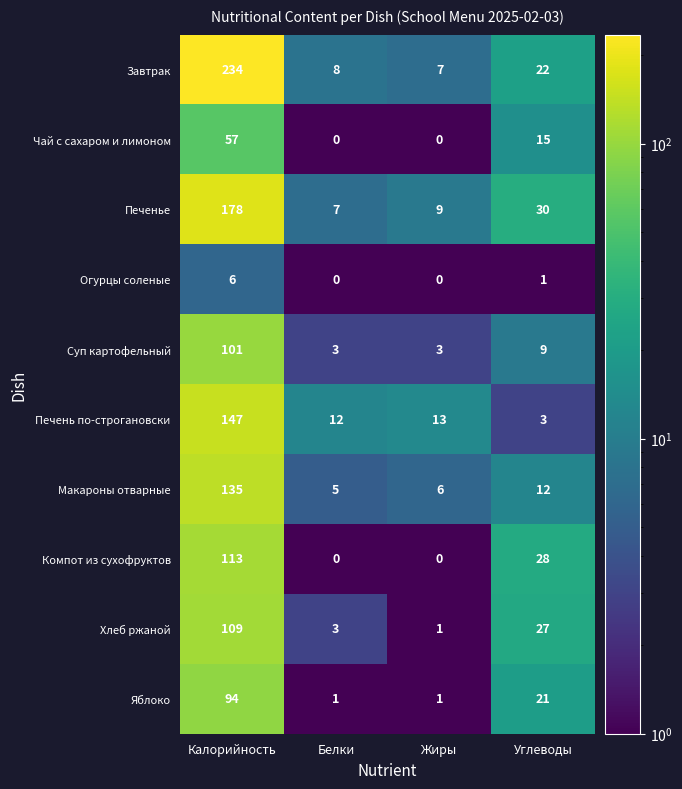

What is the sum of all Макароны отварные values?

158